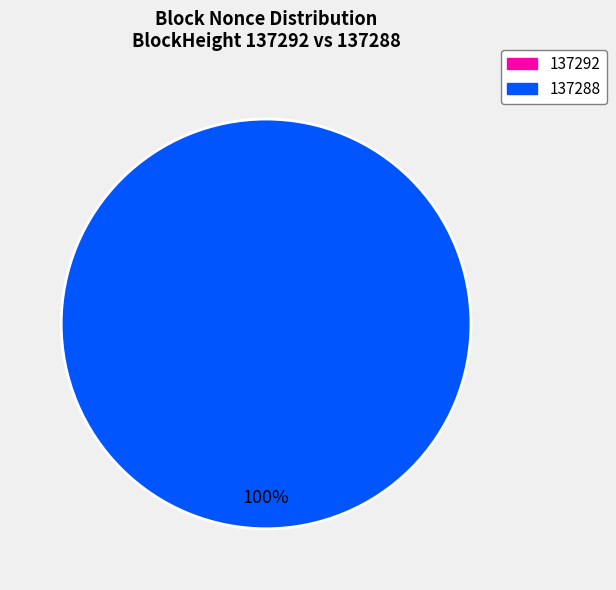

Is there a majority slice in this chart?

Yes